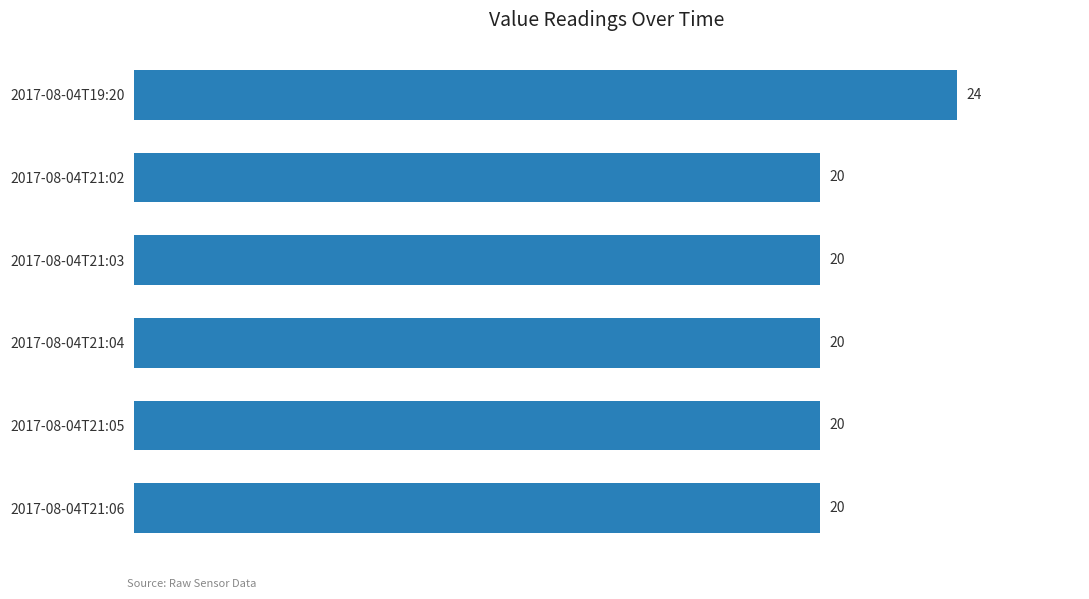

Which has a higher value, 2017-08-04T21:05 or 2017-08-04T19:20?

2017-08-04T19:20